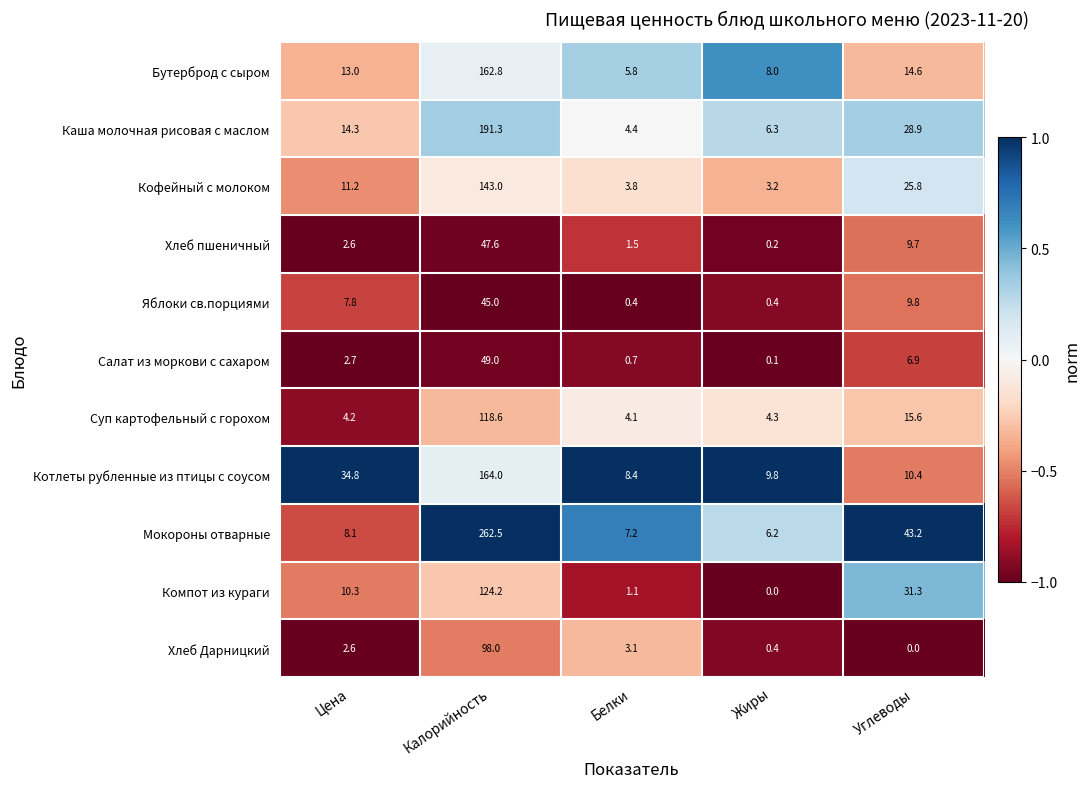

What is the approximate value of Бутерброд с сыром at Углеводы?

14.6